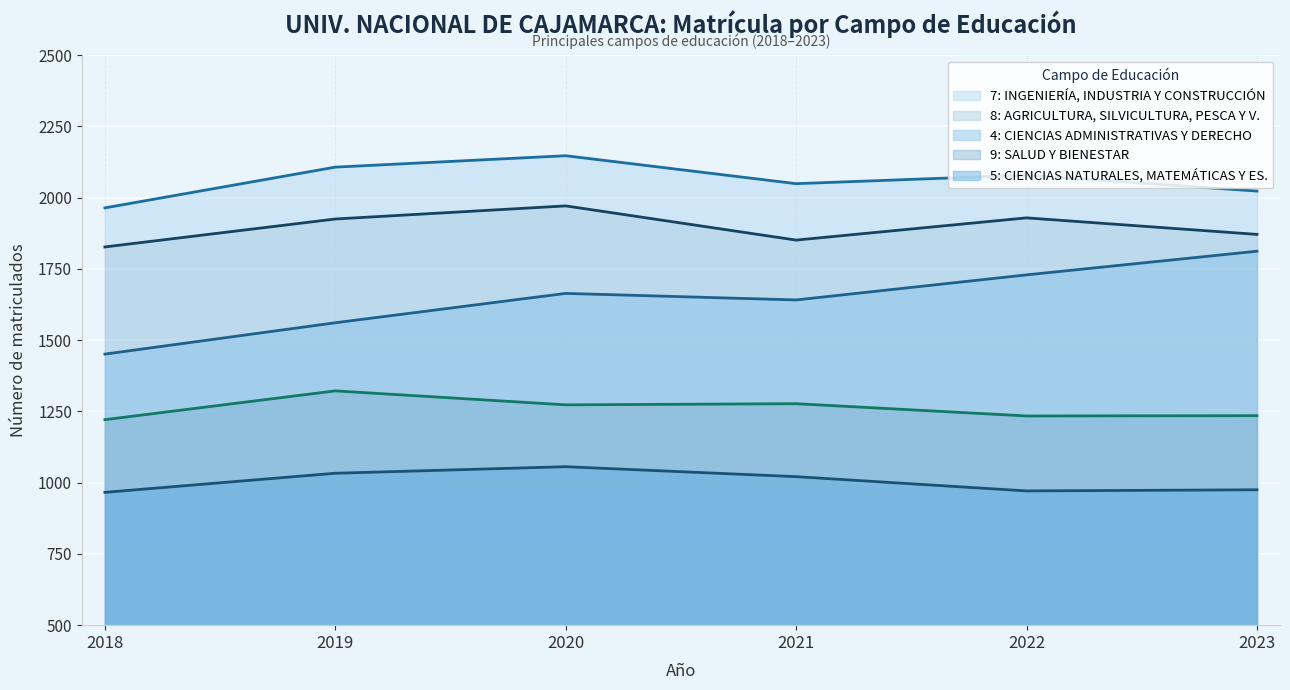

True or false: 8: AGRICULTURA, SILVICULTURA, PESCA Y V. has more than 1 interior local peaks.

True